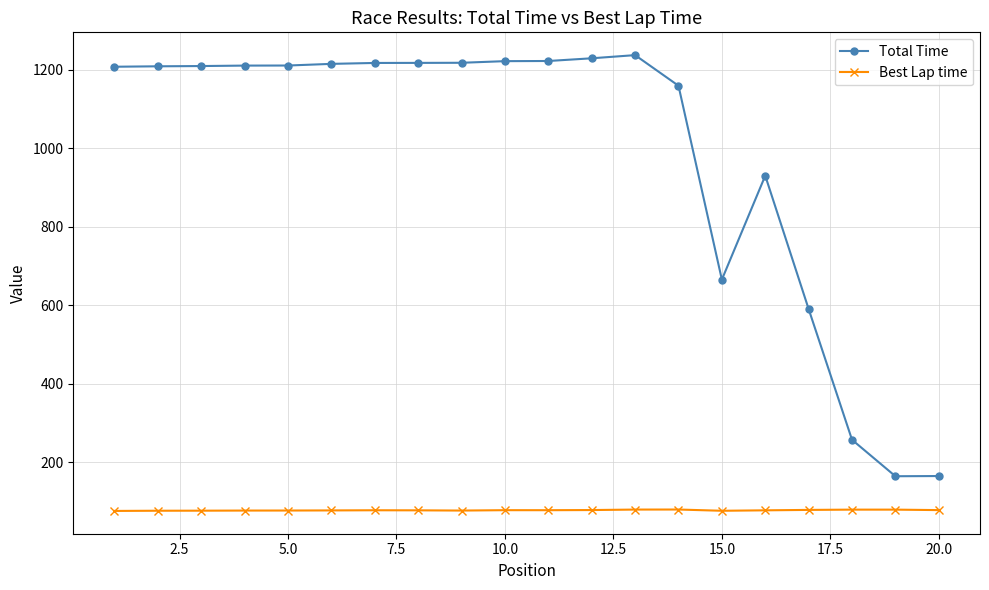

What is the value of the Best Lap time point at the 5th from the left?

77.3